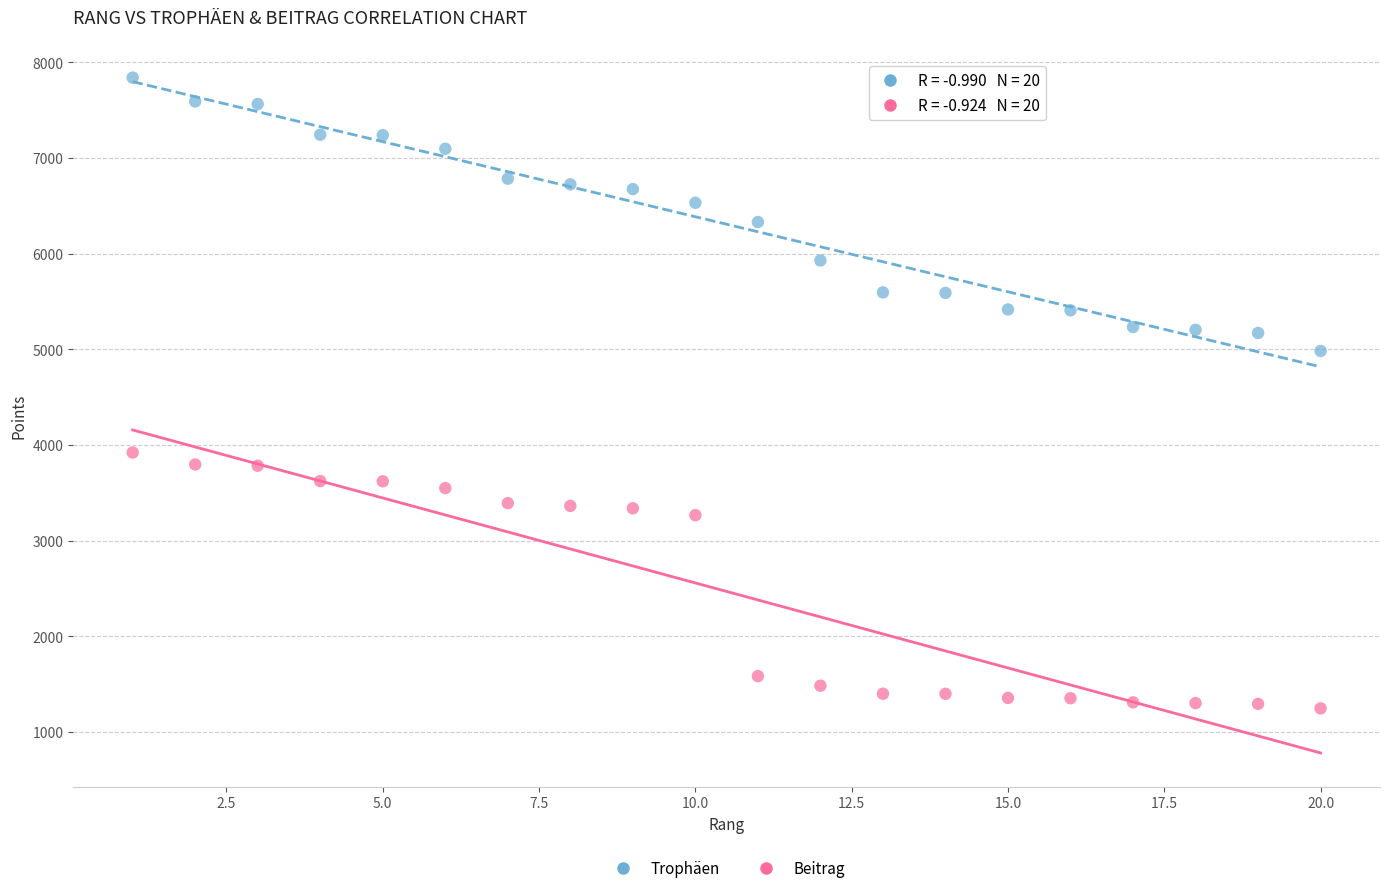

Across all data points, what is the range of Y values (max minus min)?

6595